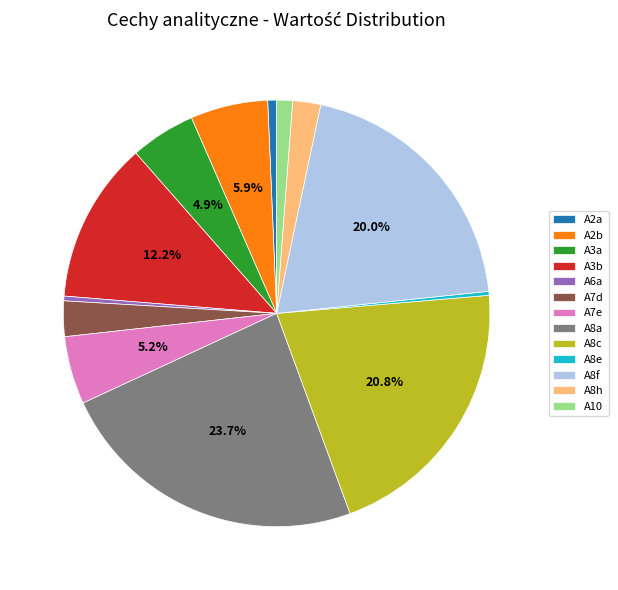

Count the number of slices in the pie.

13